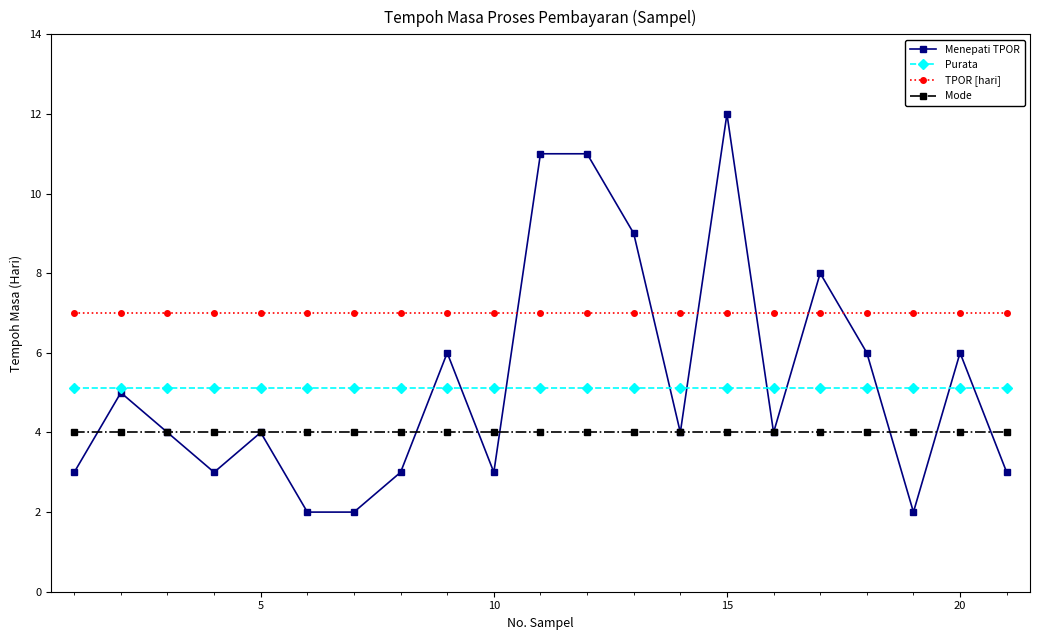

Which series has the largest total across all categories?

TPOR [hari]